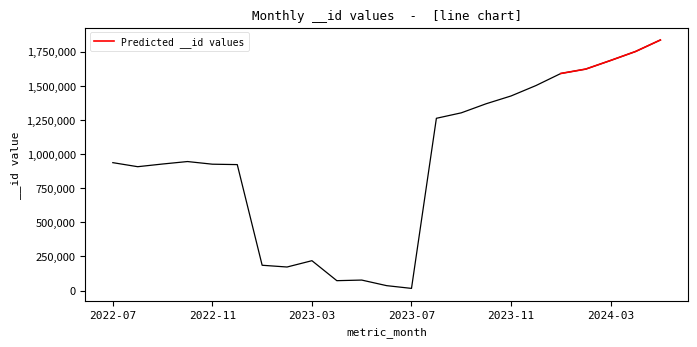

What is the maximum value for Predicted __id values?

1835642